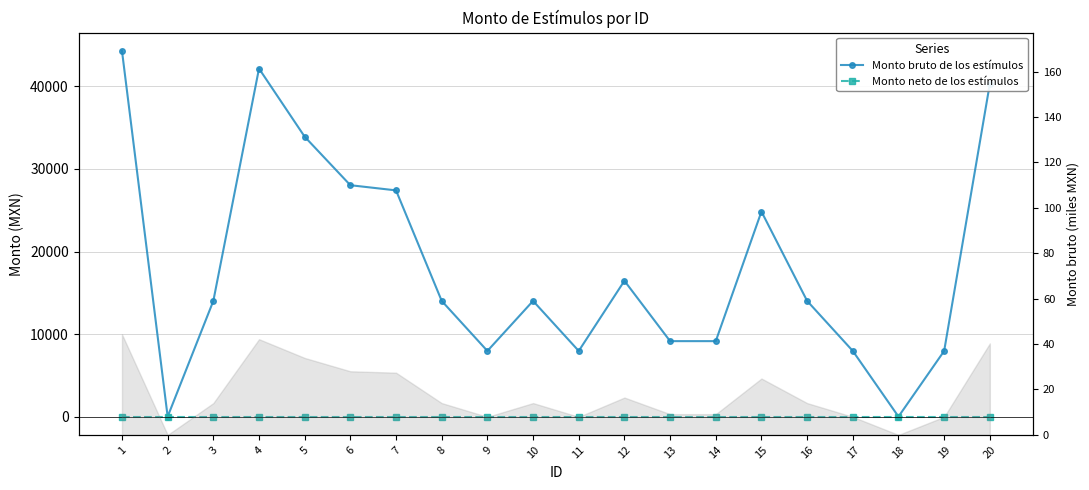

How many interior local peaks does the Monto bruto de los estímulos series have?

4